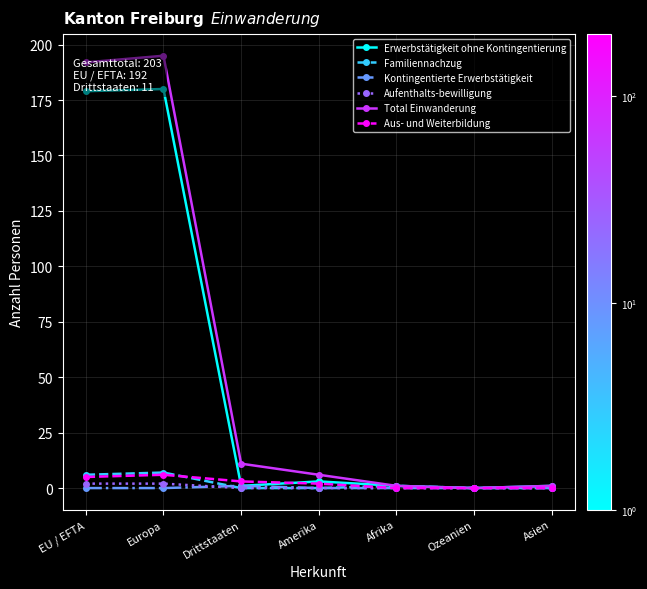

What is the label of the 4th point from the right?

Amerika